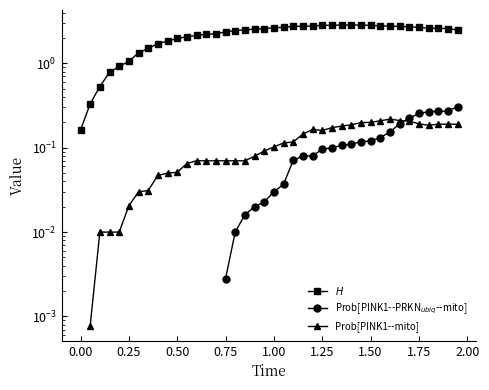

How many data points in Prob[PINK1--mitophagy_phenotype] are above 0?

39